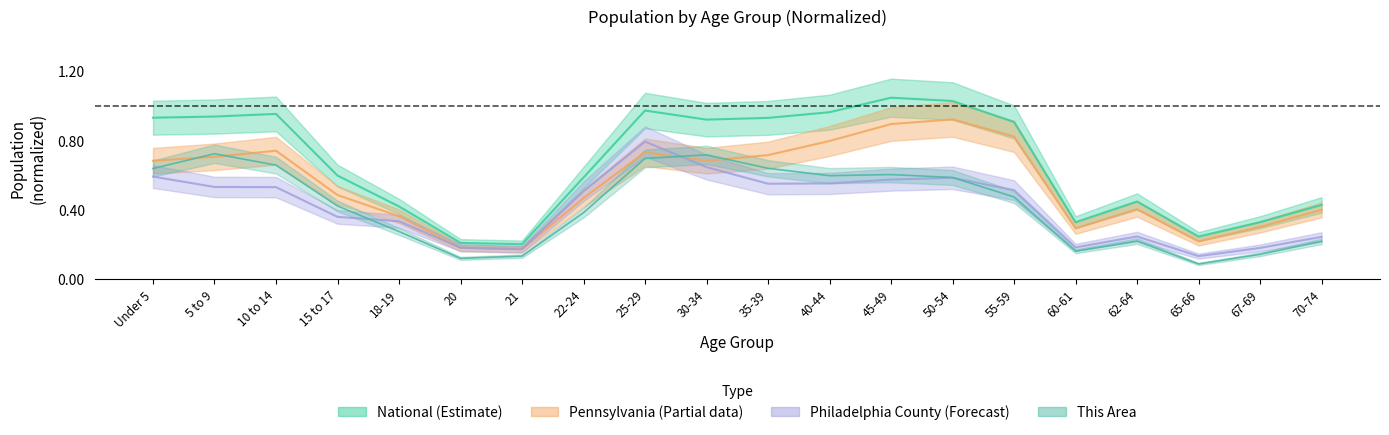

Which series changed the most between 5 to 9 and 40-44?

This Area